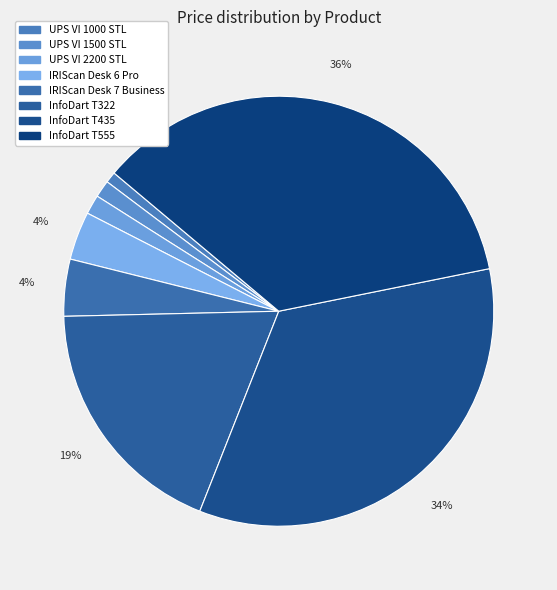

To the nearest percent, what percentage of the pie is UPS VI 1000 STL?

1%